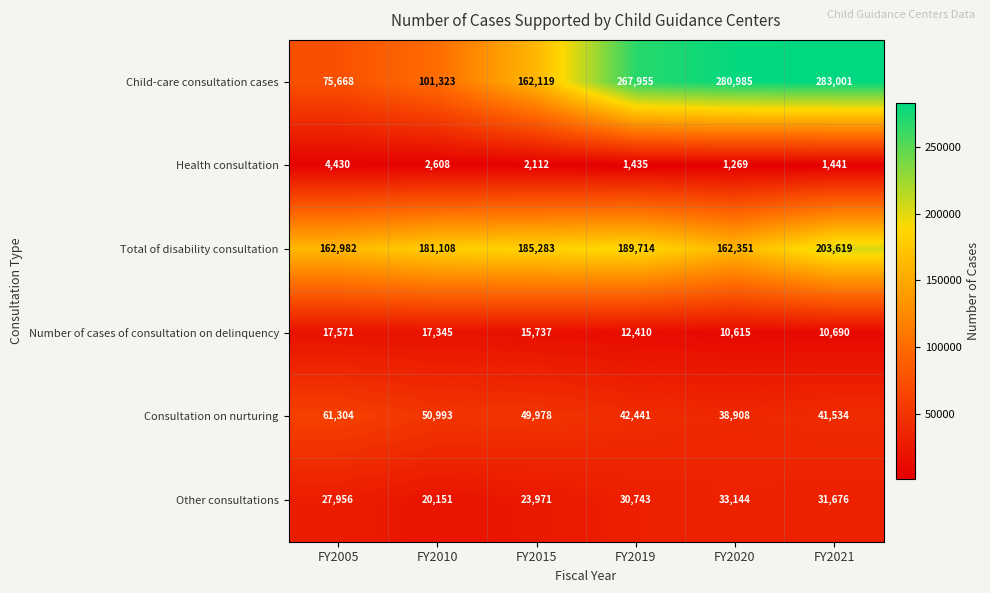

Is it true that Health consultation equals 923 at FY2021?

False